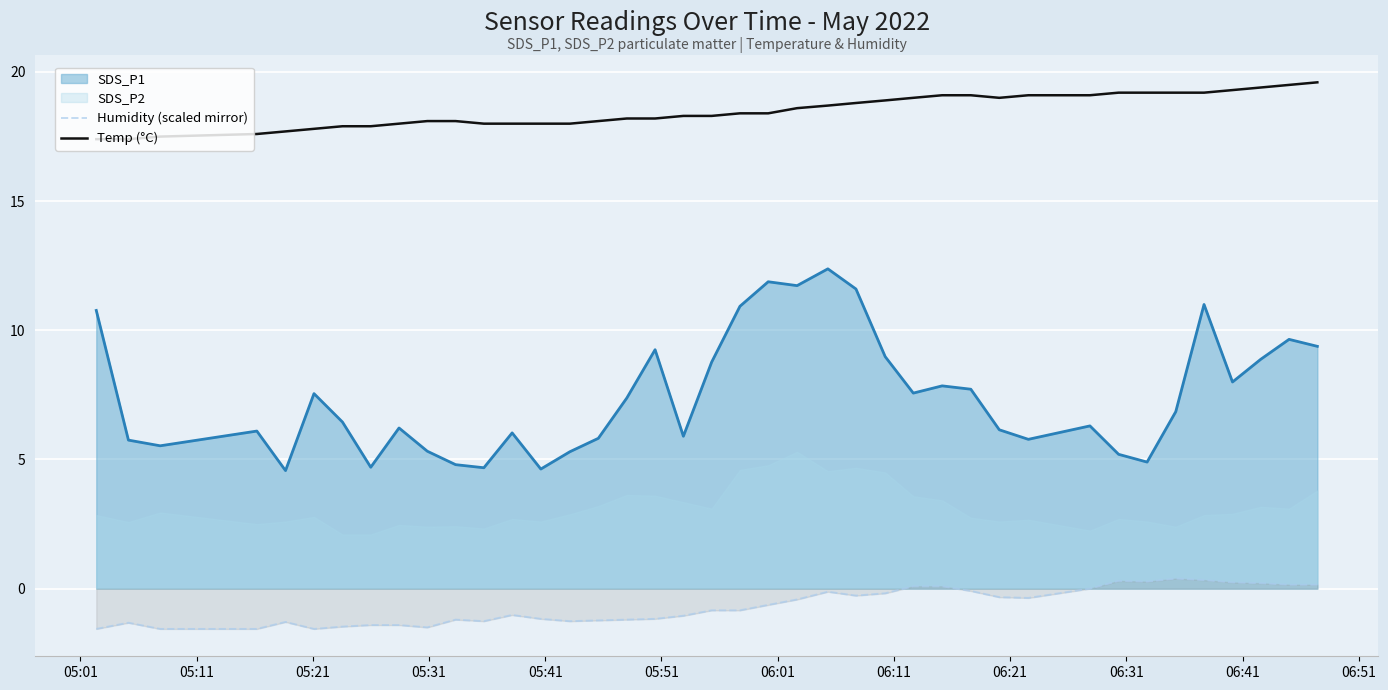

True or false: Humidity (scaled mirror) has more than 0 points higher than both neighbors.

True